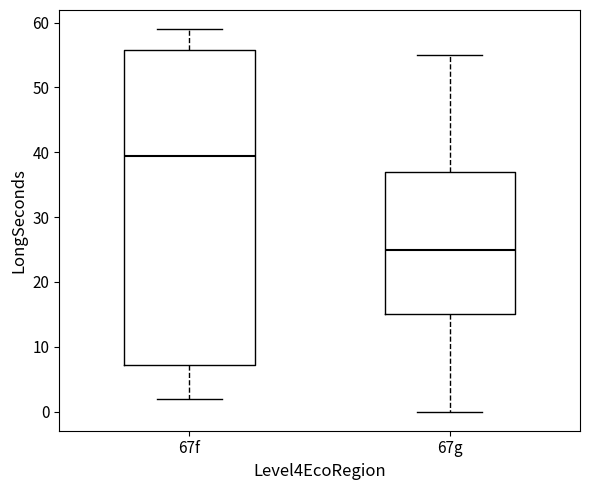

Where is the lower edge of the box for 67f on the y-axis? The values are not printed on the chart, so give them approximately, as read against the axis.

7